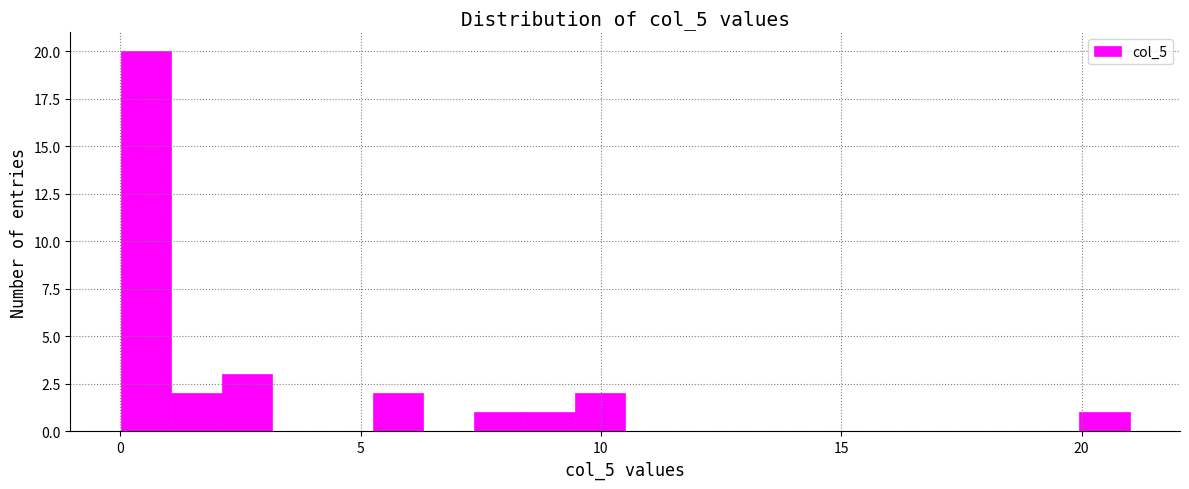

Read against the x-axis, roughly where is the centre of the tallest bar?

0.5